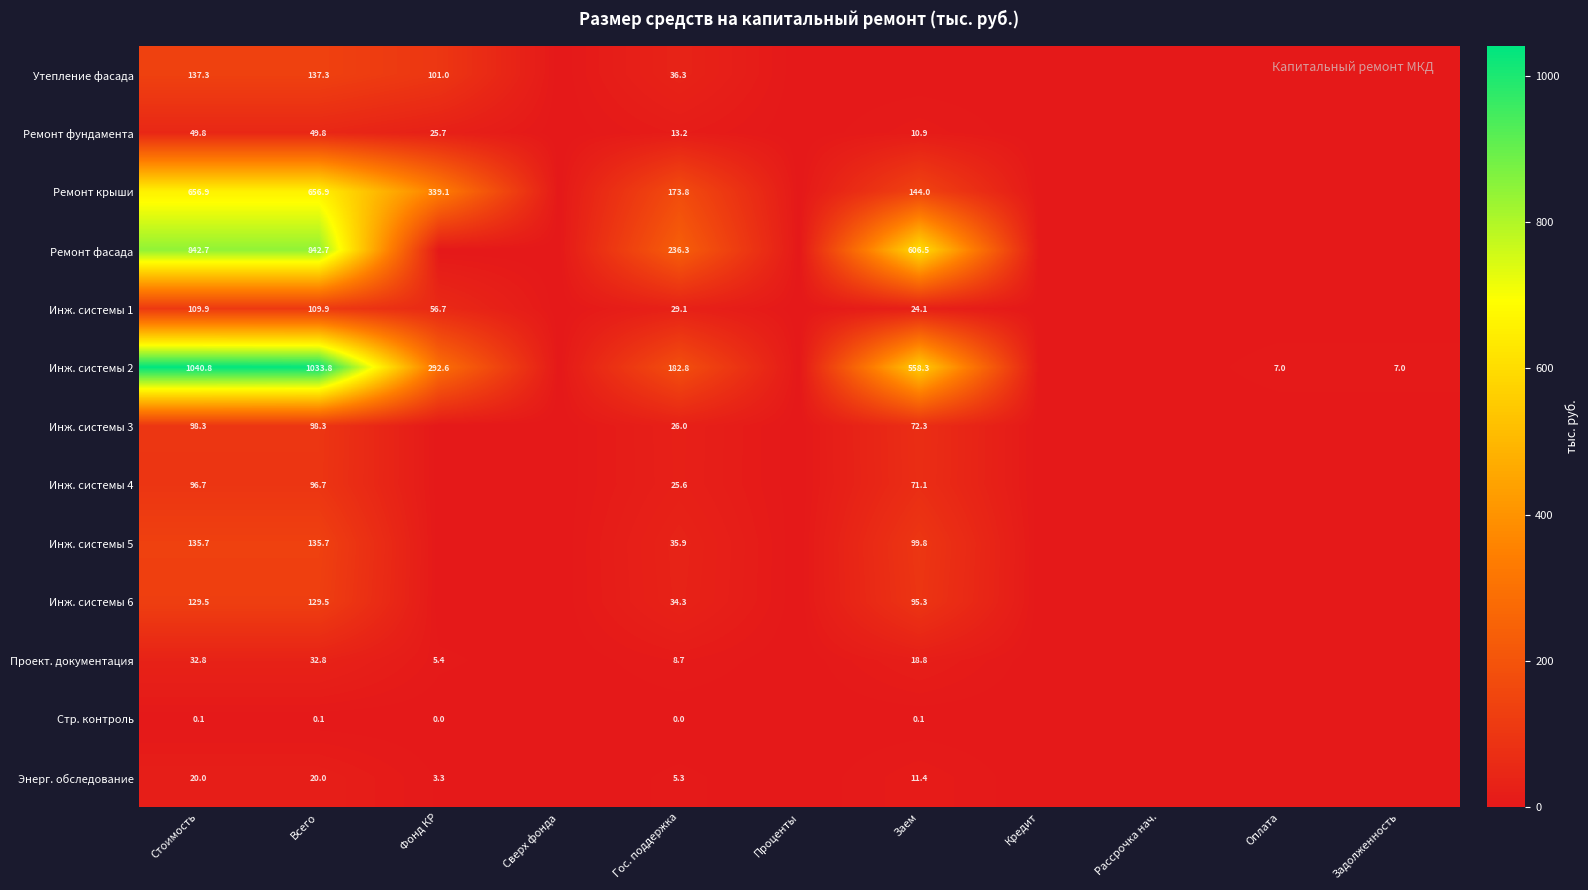

What is the difference between the highest and lowest values at Всего?

1033.7